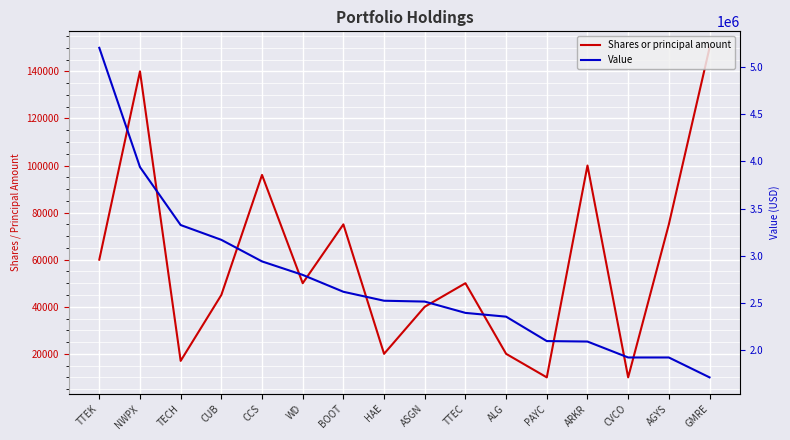

What is the average value of the Shares or principal amount series?

59875